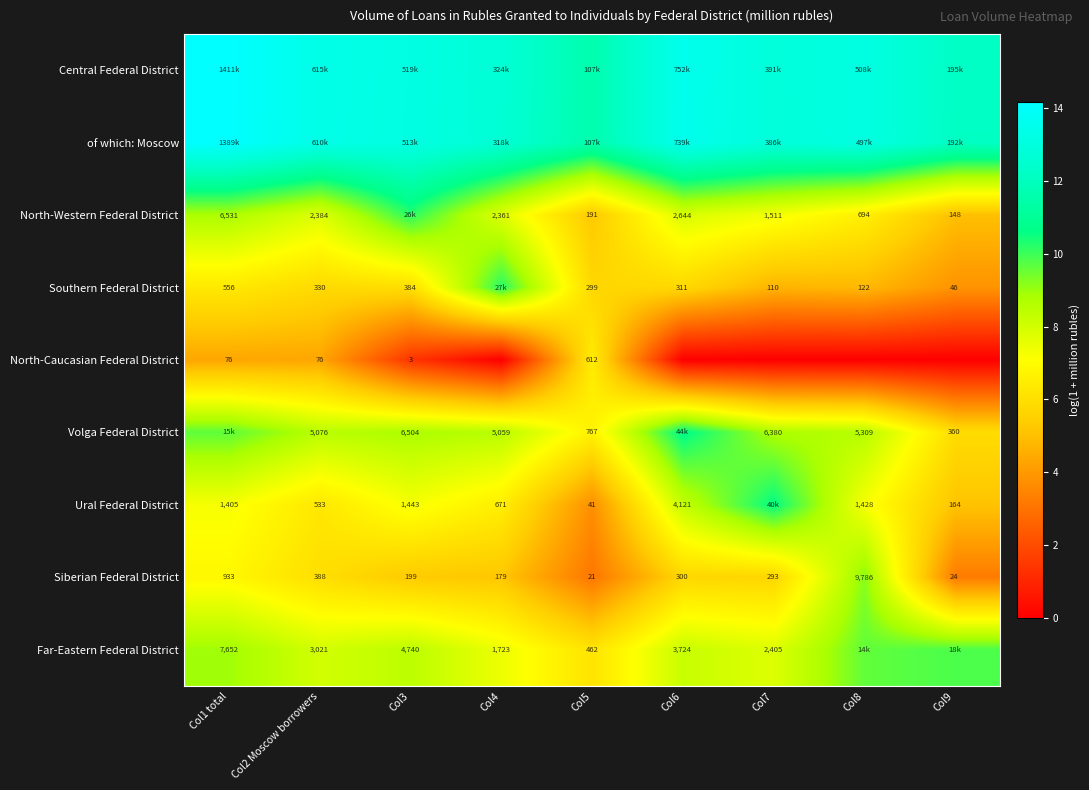

At which label does Siberian Federal District first exceed 5?

Col1 total